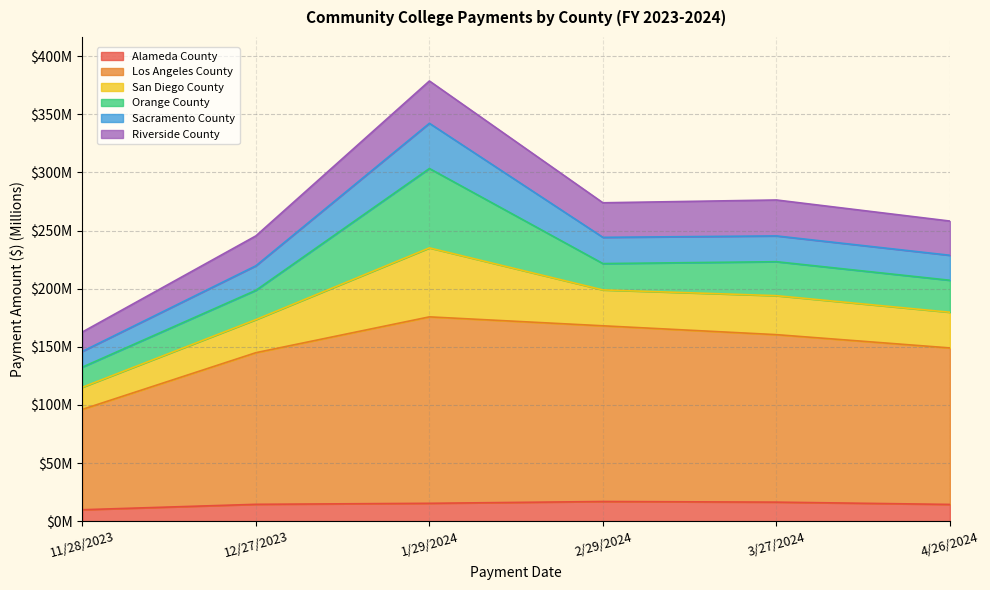

The Los Angeles County series shows 168.0 at 2/29/2024. True or false?

True